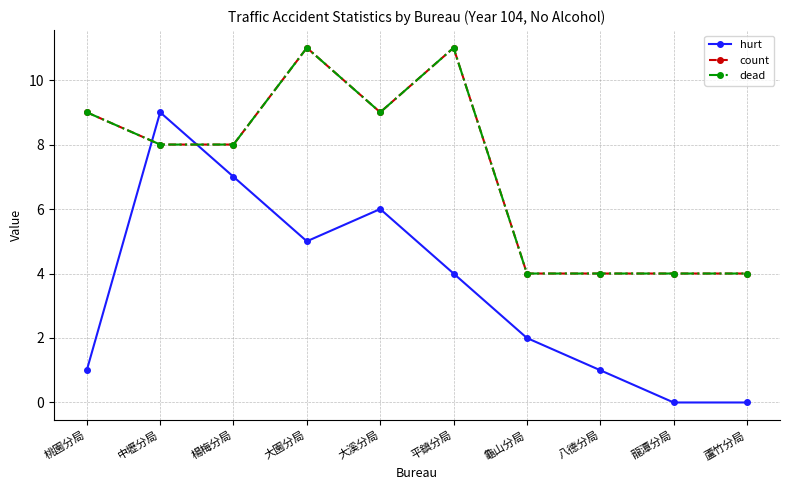

Reading left to right, extract all data points from this chart.

hurt: 1	9	7	5	6	4	2	1	0	0
count: 9	8	8	11	9	11	4	4	4	4
dead: 9	8	8	11	9	11	4	4	4	4